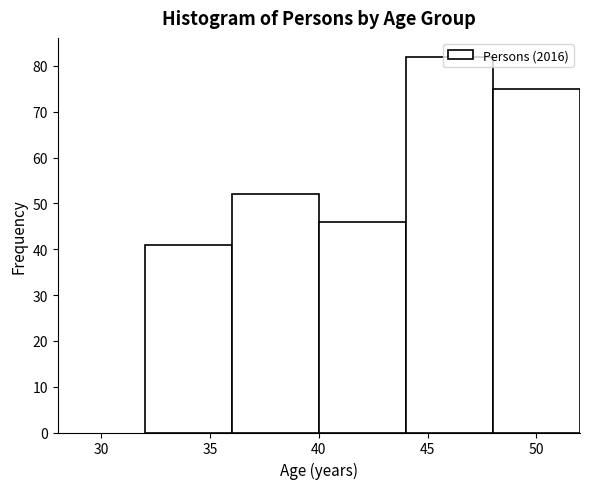

Over which range of the x-axis is the bar tallest?

44 to 48